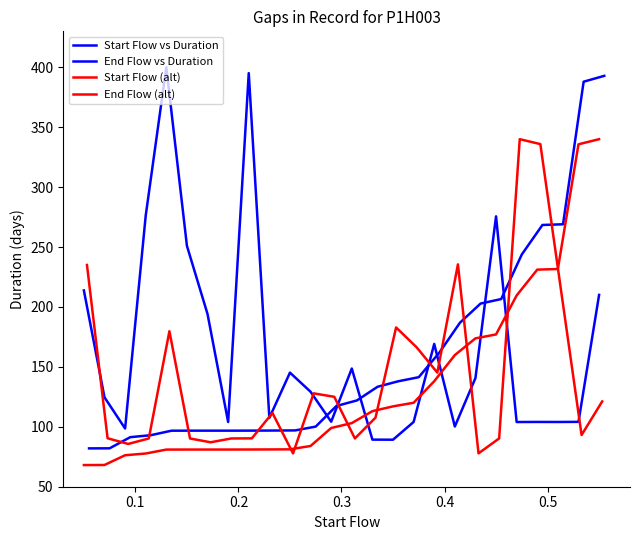

Reading left to right, what are all the values shown in this chart?

Start Flow vs Duration: 213.8	124.6	98.6	276.2	400.0	251.0	194.1	104.0	395.1	107.4	145.2	129.2	104.2	148.6	89.3	89.2	104.0	169.2	100.2	140.6	275.6	104.0	104.1	104.0	104.1	210.1
End Flow vs Duration: 82.0	82.1	91.4	93.0	96.7	96.8	96.8	96.8	96.8	96.9	97.0	100.2	117.3	122.0	133.4	138.0	141.4	161.9	186.9	202.8	206.6	243.8	268.4	269.0	388.0	392.8
Start Flow (alt): 68.1	68.1	76.3	77.7	81.0	81.0	81.0	81.0	81.0	81.1	81.2	84.0	99.0	103.1	113.1	117.1	120.1	138.0	159.8	173.8	177.1	209.6	231.2	231.7	335.7	340.0
End Flow (alt): 235.0	90.4	85.7	90.3	179.7	90.2	87.1	90.3	90.4	111.5	77.8	127.9	125.0	90.3	107.6	182.9	166.3	145.2	235.5	77.8	90.3	340.0	335.9	214.3	93.1	121.2